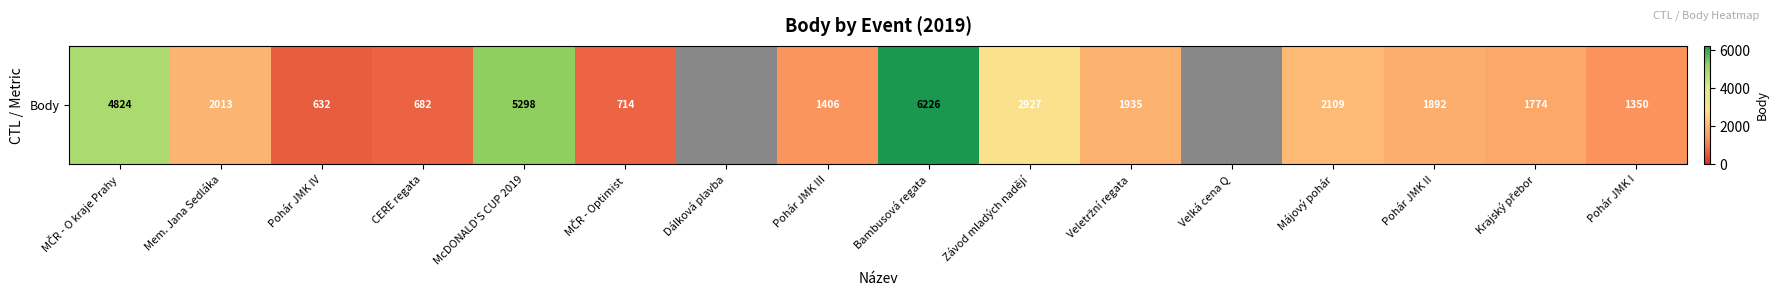

Which has a higher value, McDONALD'S CUP 2019 or Pohár JMK II?

McDONALD'S CUP 2019